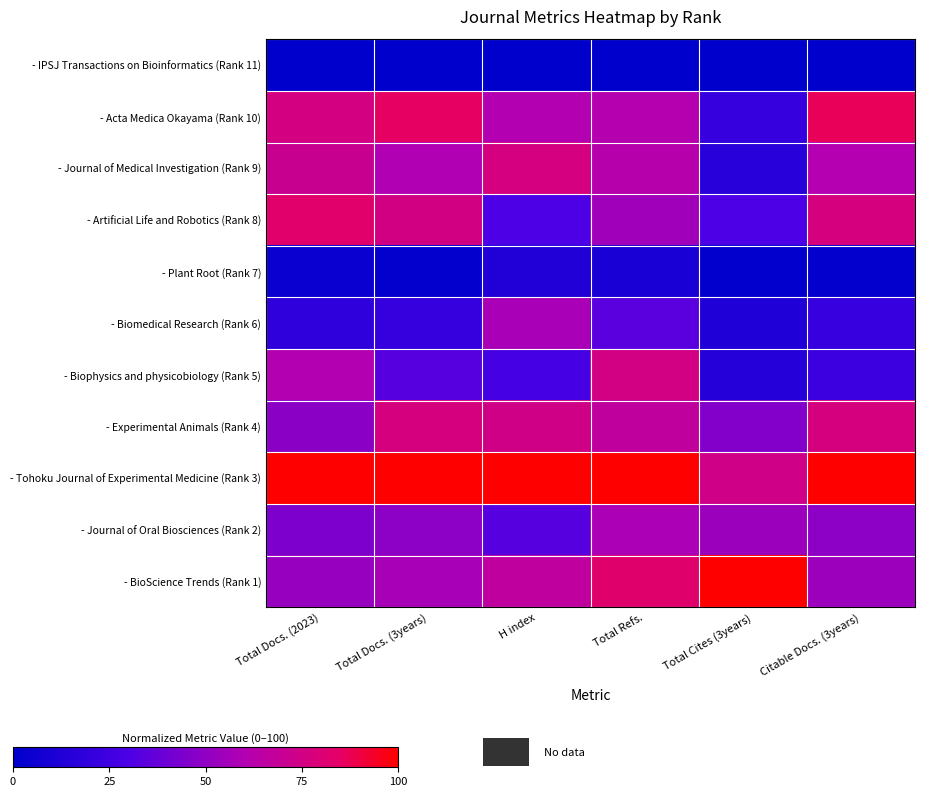

Which series has the largest total across all categories?

- Tohoku Journal of Experimental Medicine (Rank 3)